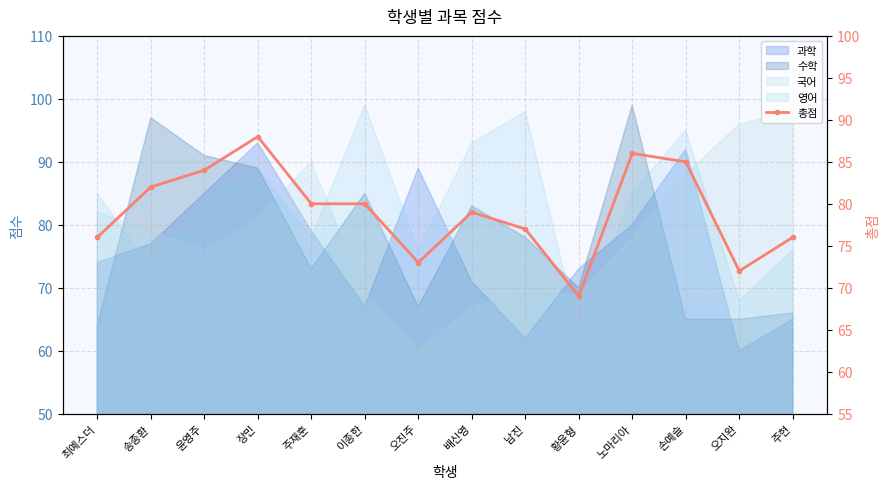

Does the chart have visible grid lines?

Yes